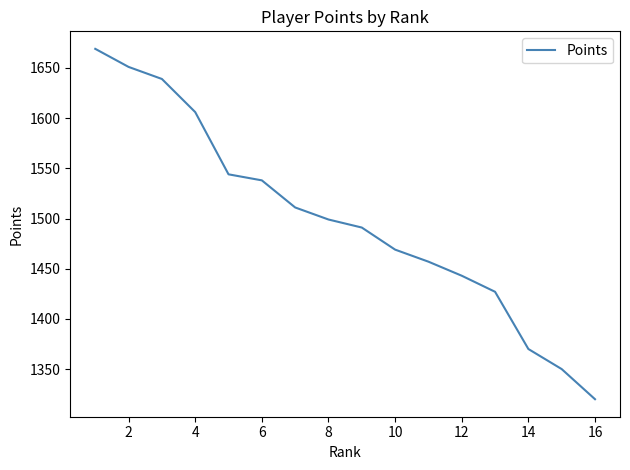

Reading left to right, list all the values displayed in this chart.

1669	1651	1639	1606	1544	1538	1511	1499	1491	1469	1457	1443	1427	1370	1350	1320